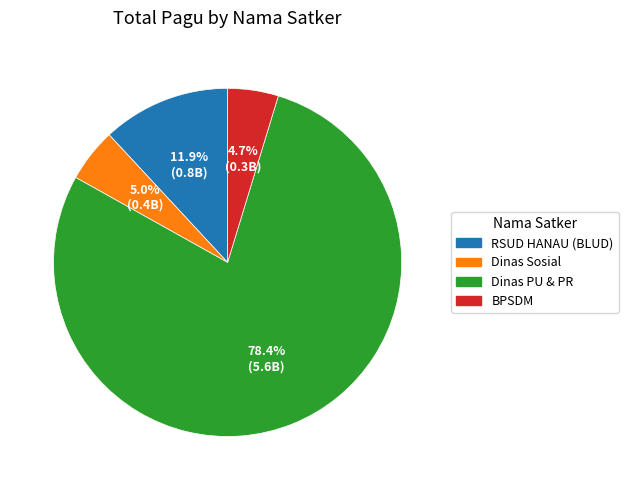

How many slices are in this pie chart?

4